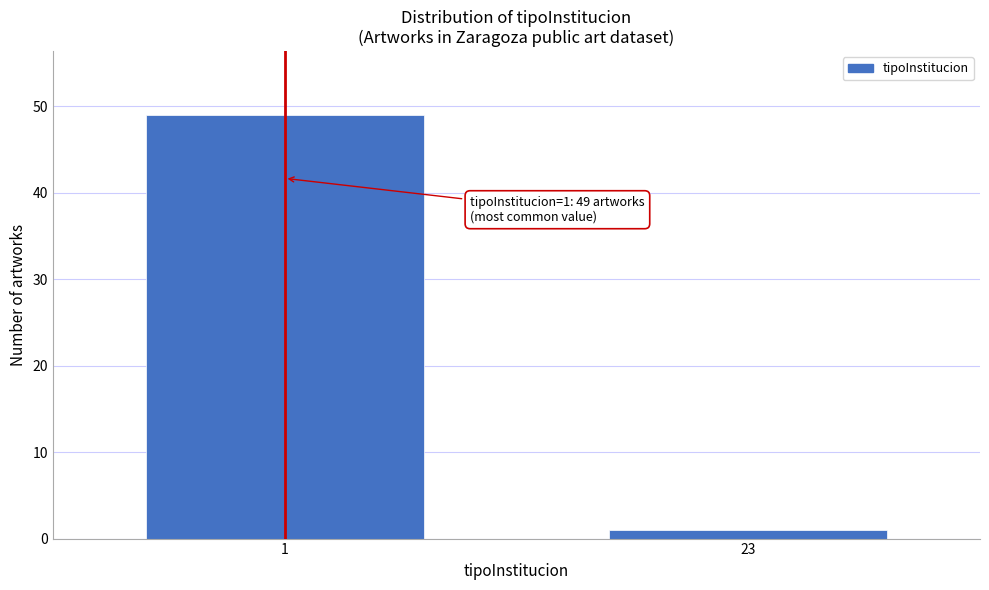

Reading left to right, what are all the values shown in this chart?

49	1